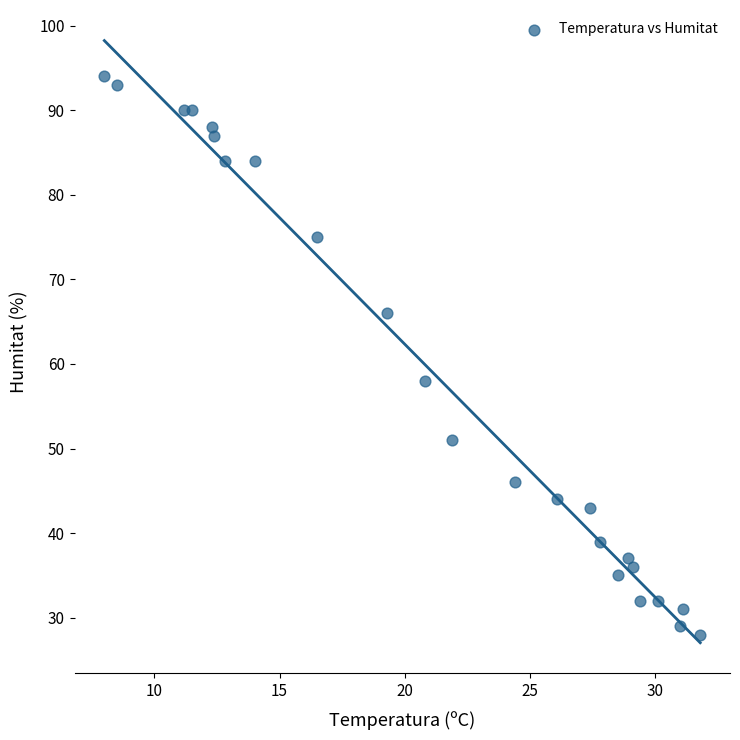

What is the range of Y values (max minus min)?

66